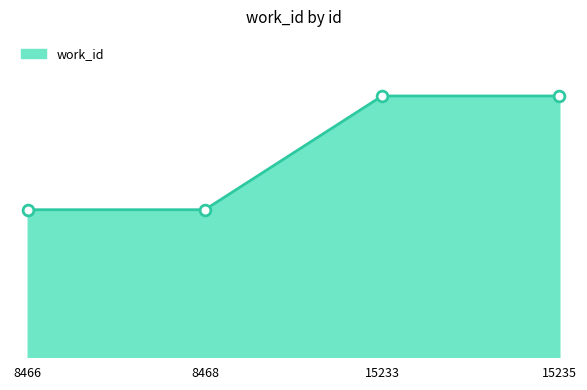

Is this an area chart (filled region under the line)?

Yes